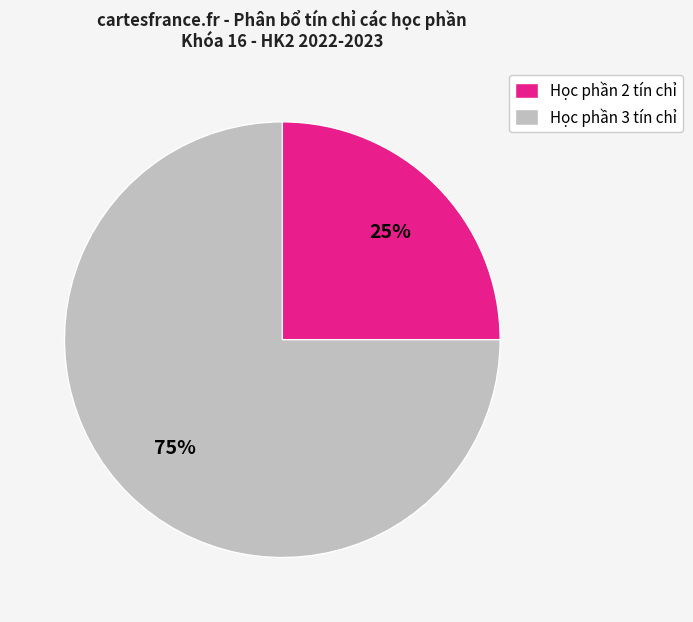

Does any single category account for the majority?

Yes